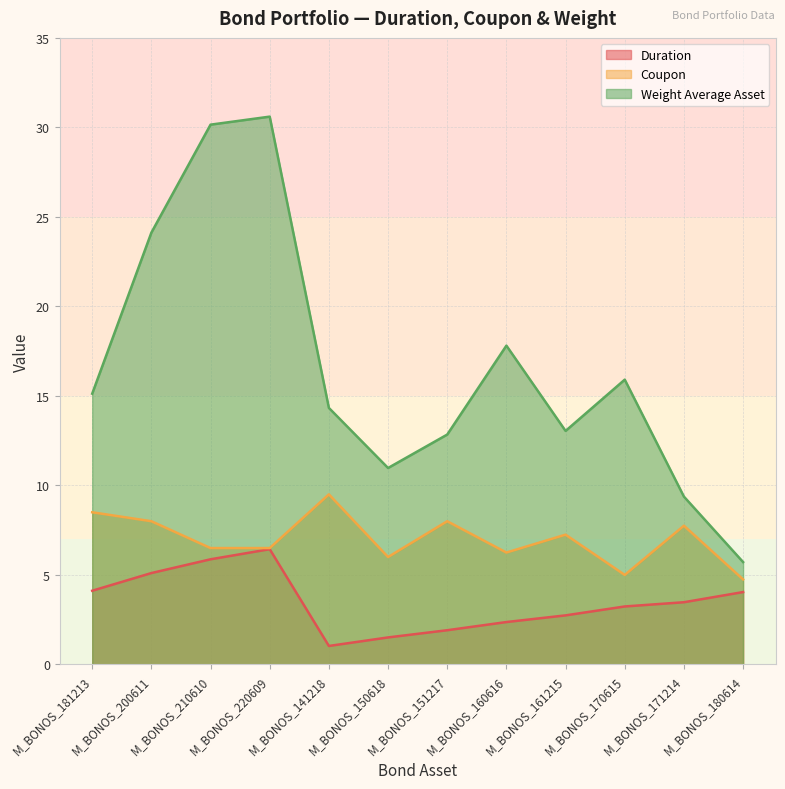

How many lines are shown in the chart?

3